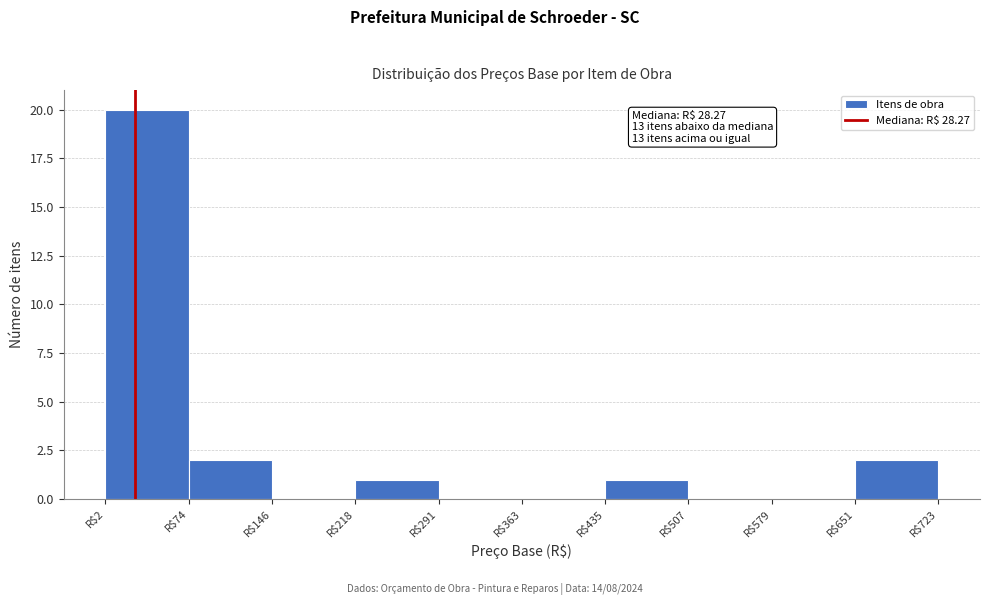

Over which range of the x-axis is the bar tallest?

0 to 70